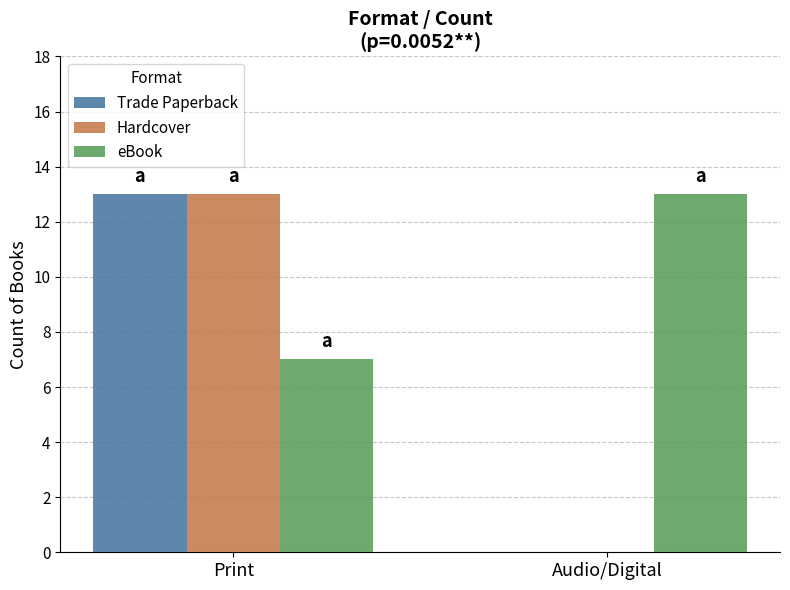

At which category is the sum across all series the highest?

Print